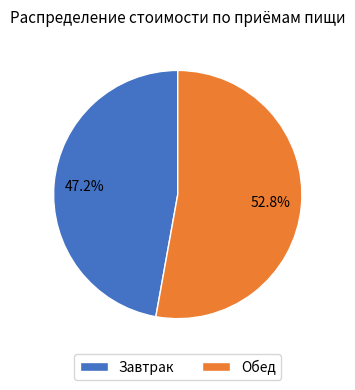

To the nearest percent, what percentage of the pie is Обед?

53%